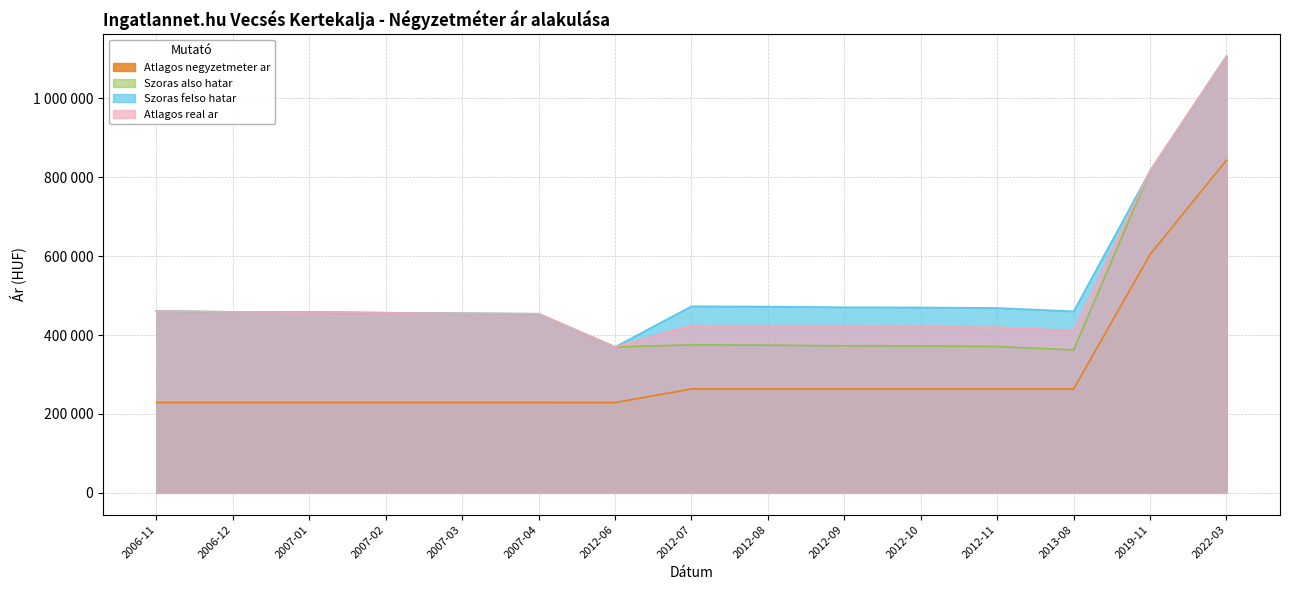

What is the sum of the Atlagos real ar values at 2012-06 and 2006-11?

830454